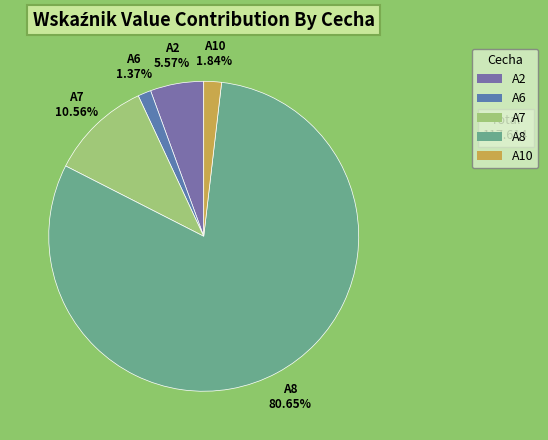

Approximately how many times larger is the value at A2 compared to A10?

3.0